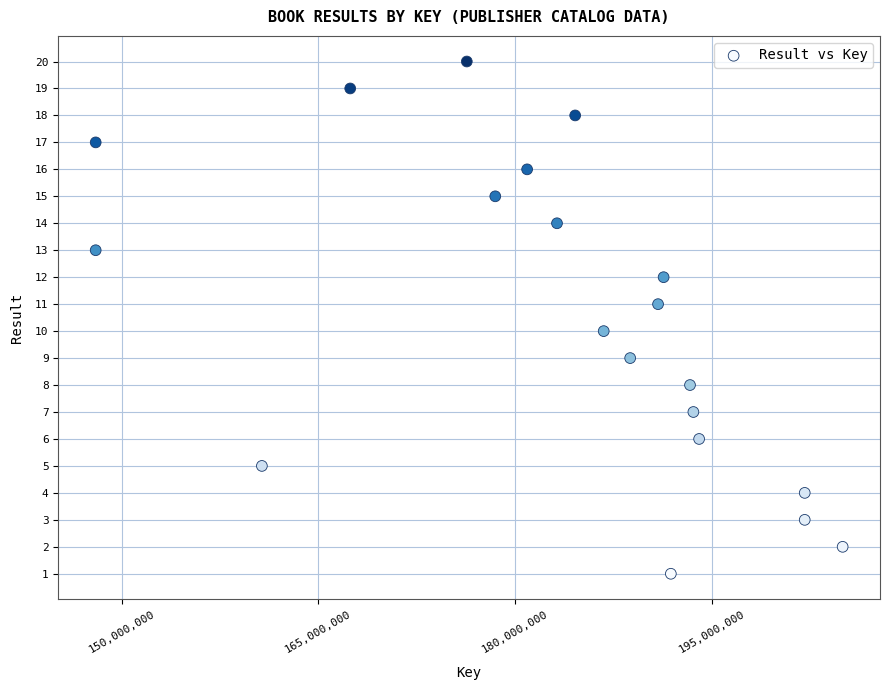

What is the range of X values (max minus min)?

56973452